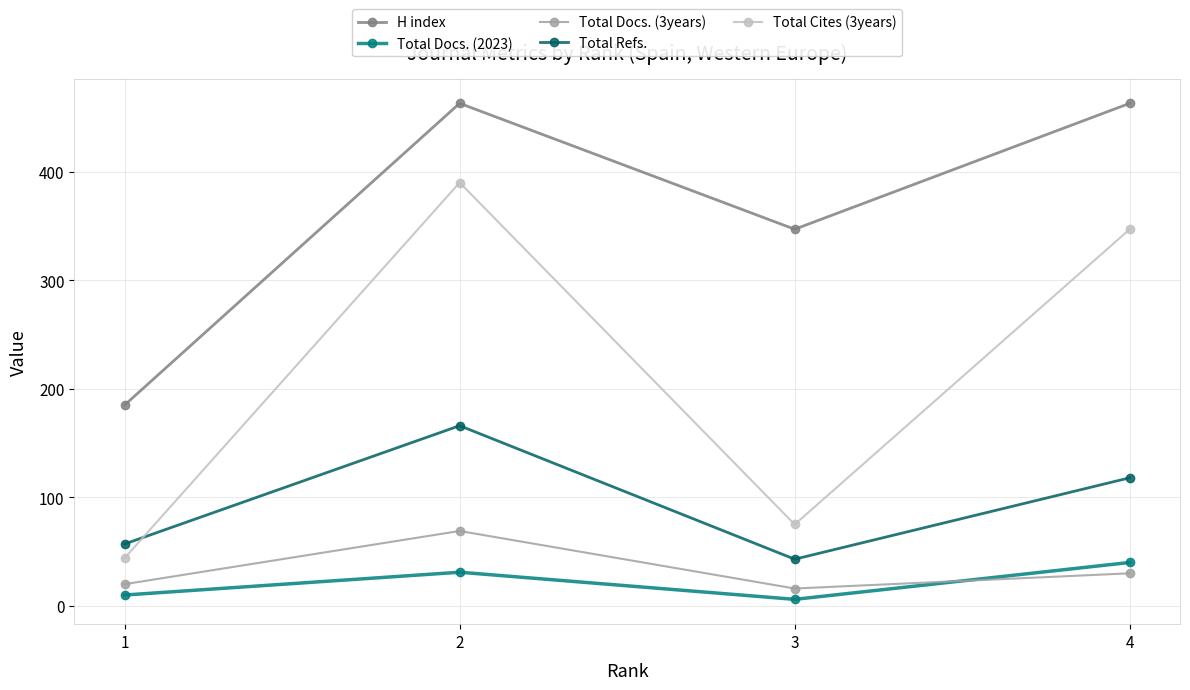

At which label is H index closest to 324?

3